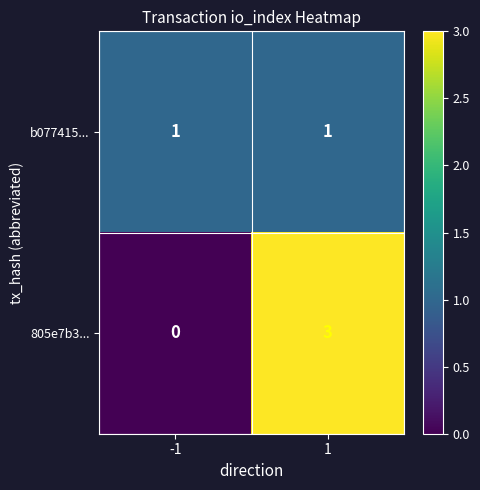

Reading right to left, extract all data points from this chart.

b077415...: 1=1	-1=1
805e7b3...: 1=3	-1=0